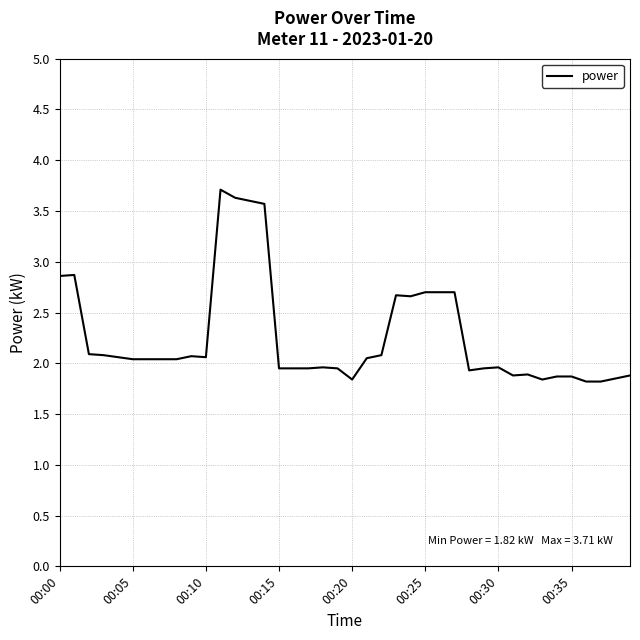

What is the greatest value displayed?

3.7